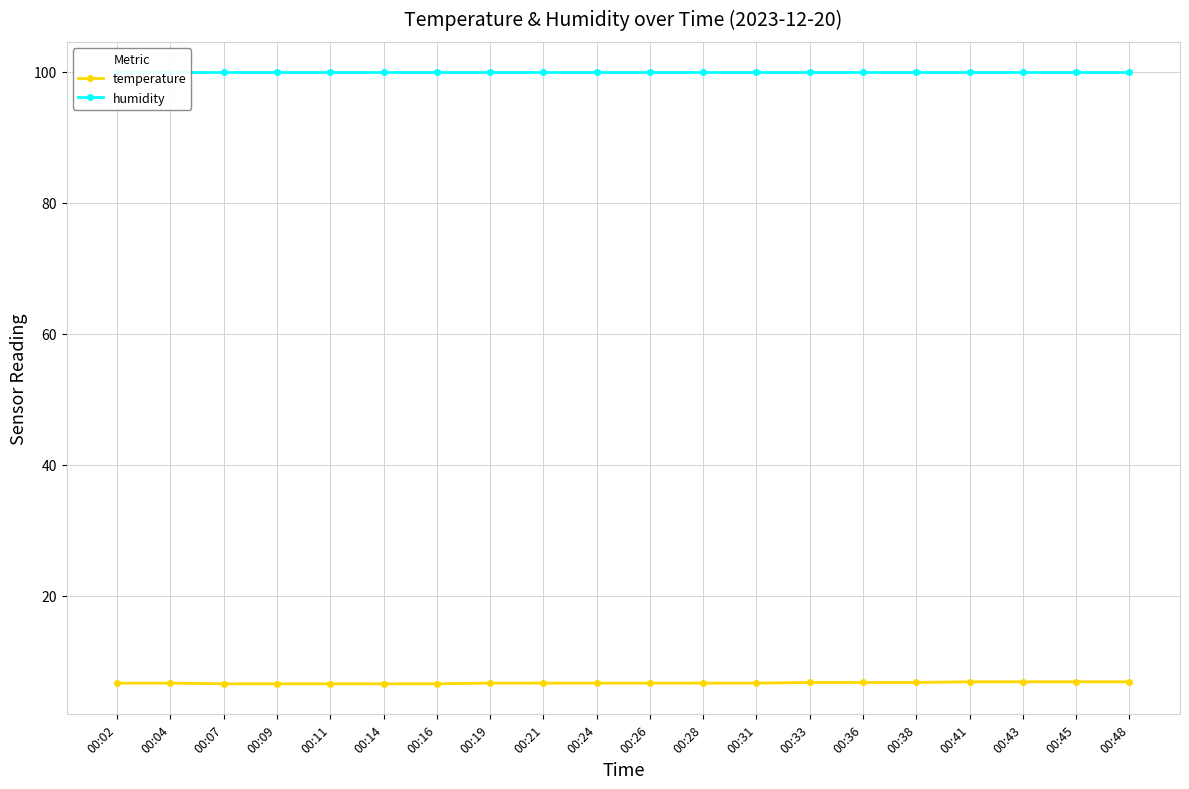

True or false: humidity and temperature cross at least once.

False